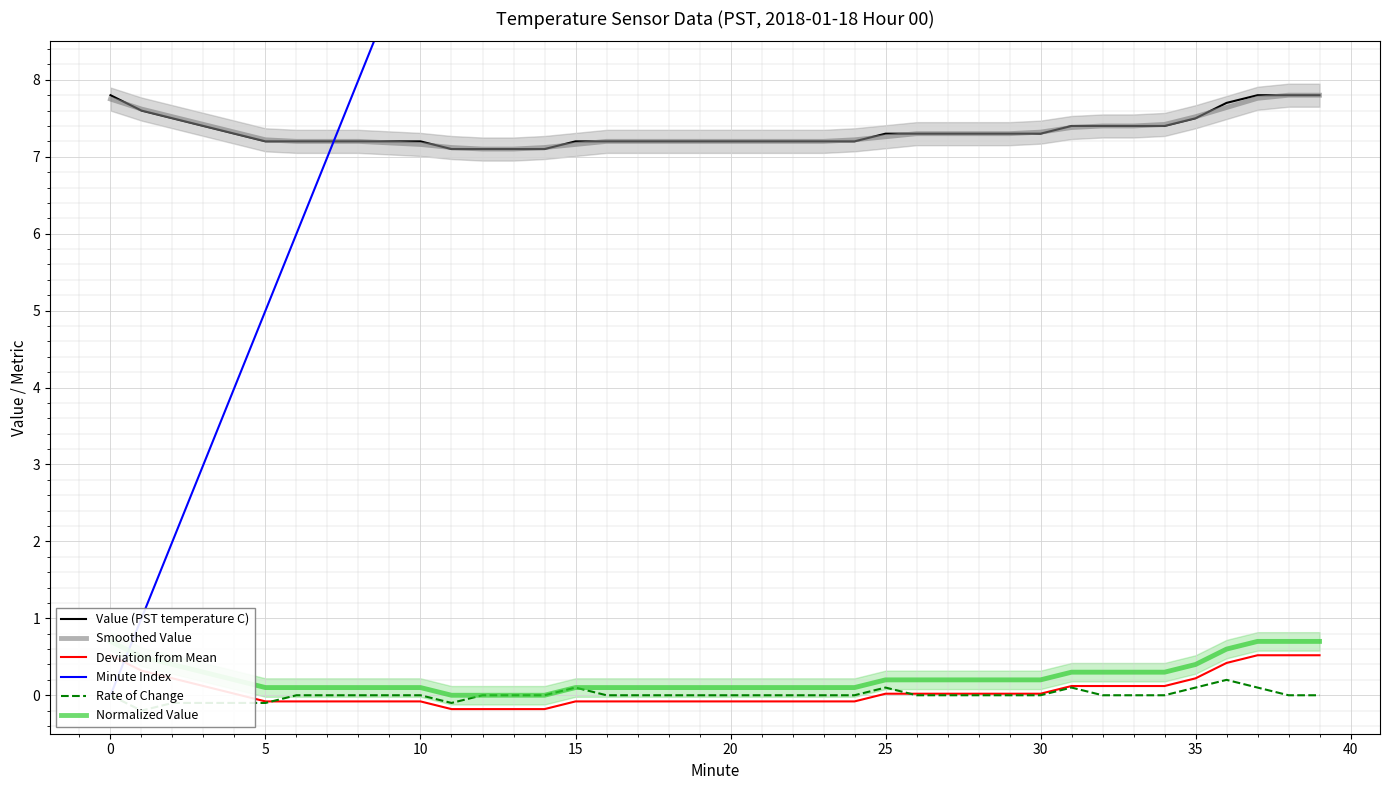

Between 13 and 29, which series saw the biggest shift?

Minute Index